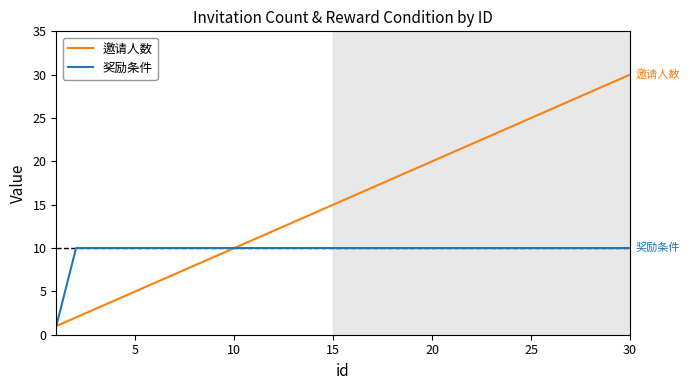

What is the maximum value for 邀请人数?

30